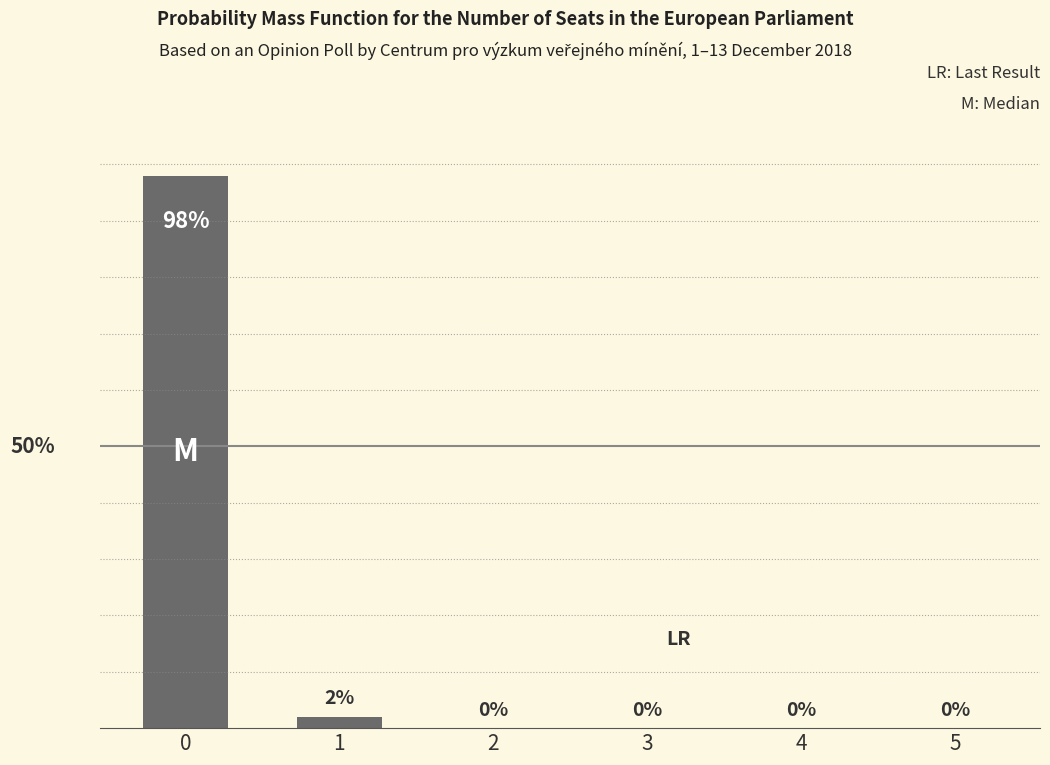

List the labels in order of value, largest first.

0, 1, 2, 3, 4, 5